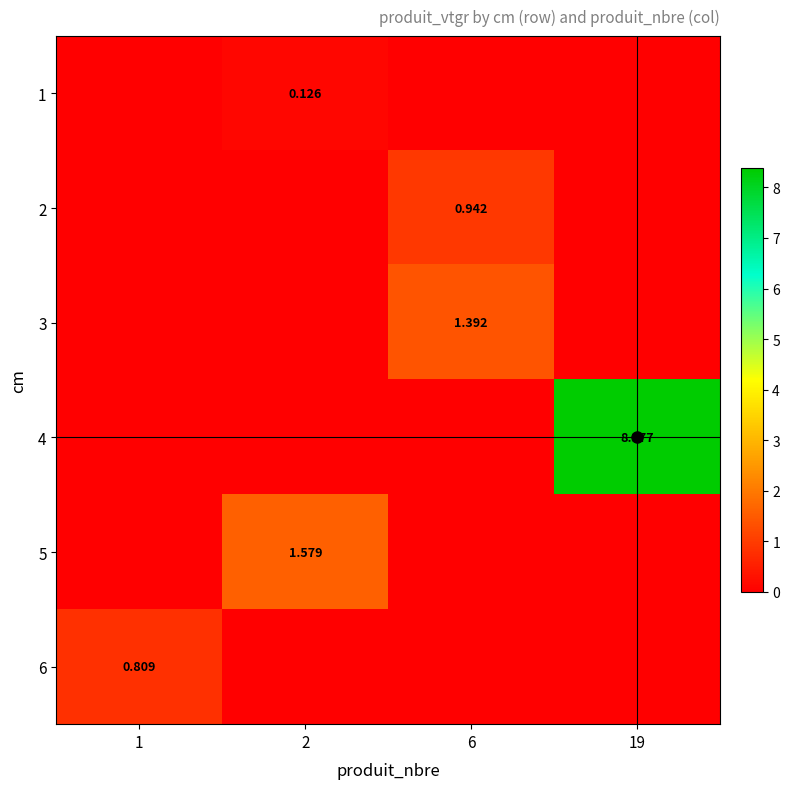

Which series has the largest range (max minus min)?

4